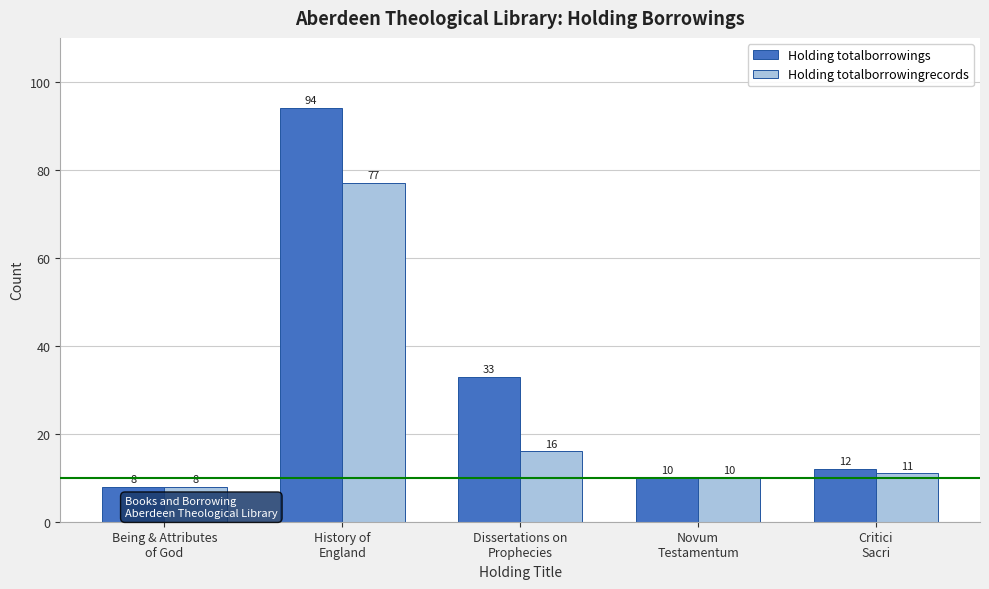

Is it true that Holding totalborrowings equals 33 at Dissertations on
Prophecies?

True